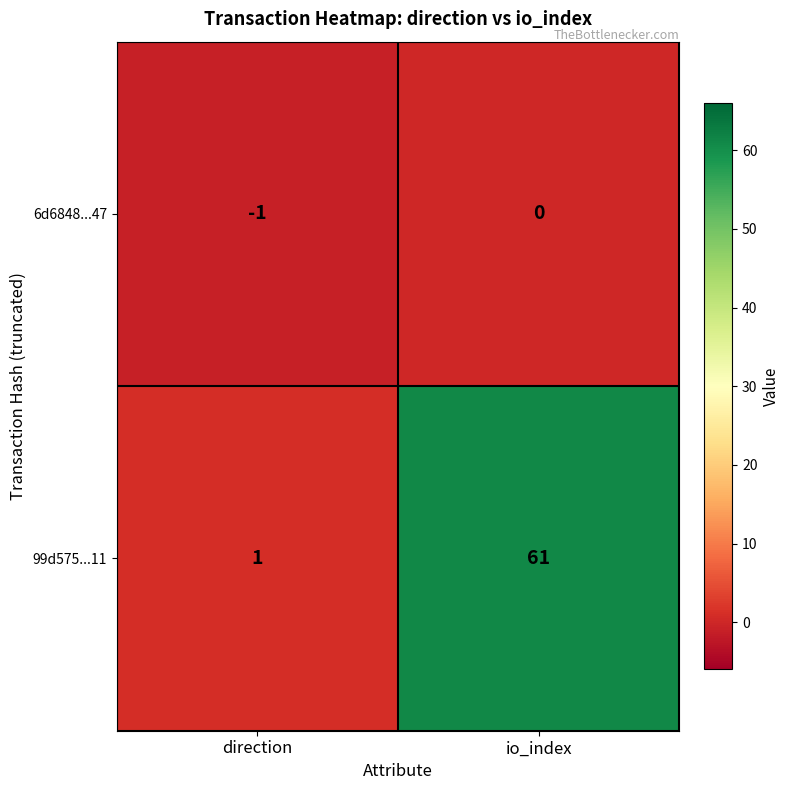

Which series has the largest total across all categories?

99d575...11